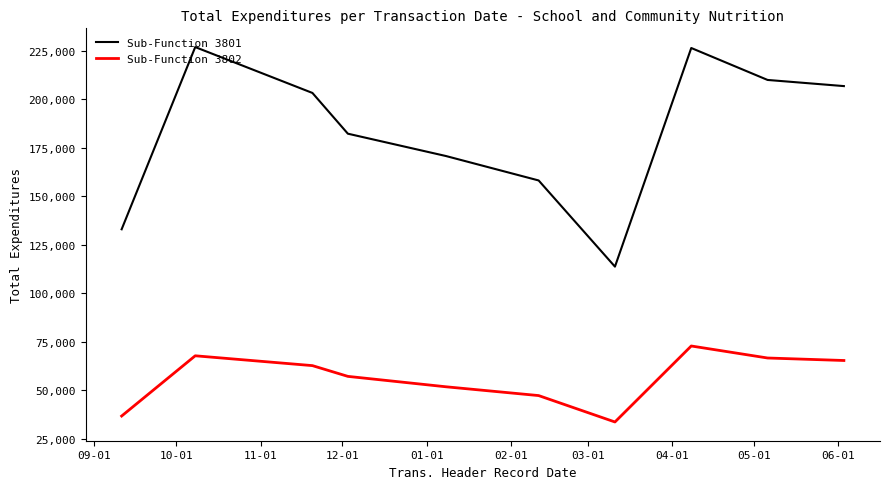

Rank the series by their average value, from highest to lowest.

Sub-Function 3801, Sub-Function 3802